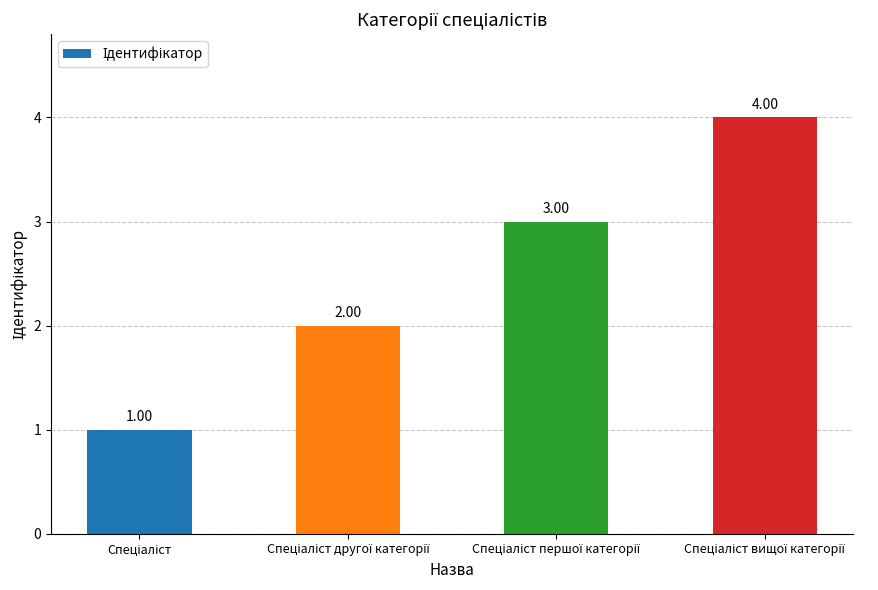

What is the difference between the maximum and minimum values?

3